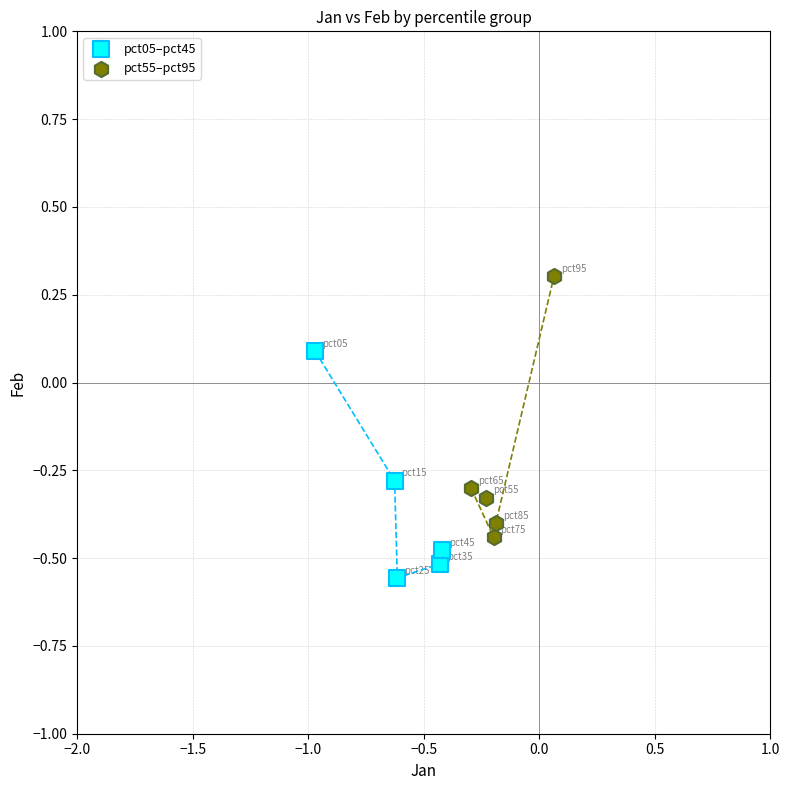

Which series reaches the maximum Y coordinate?

pct55–pct95